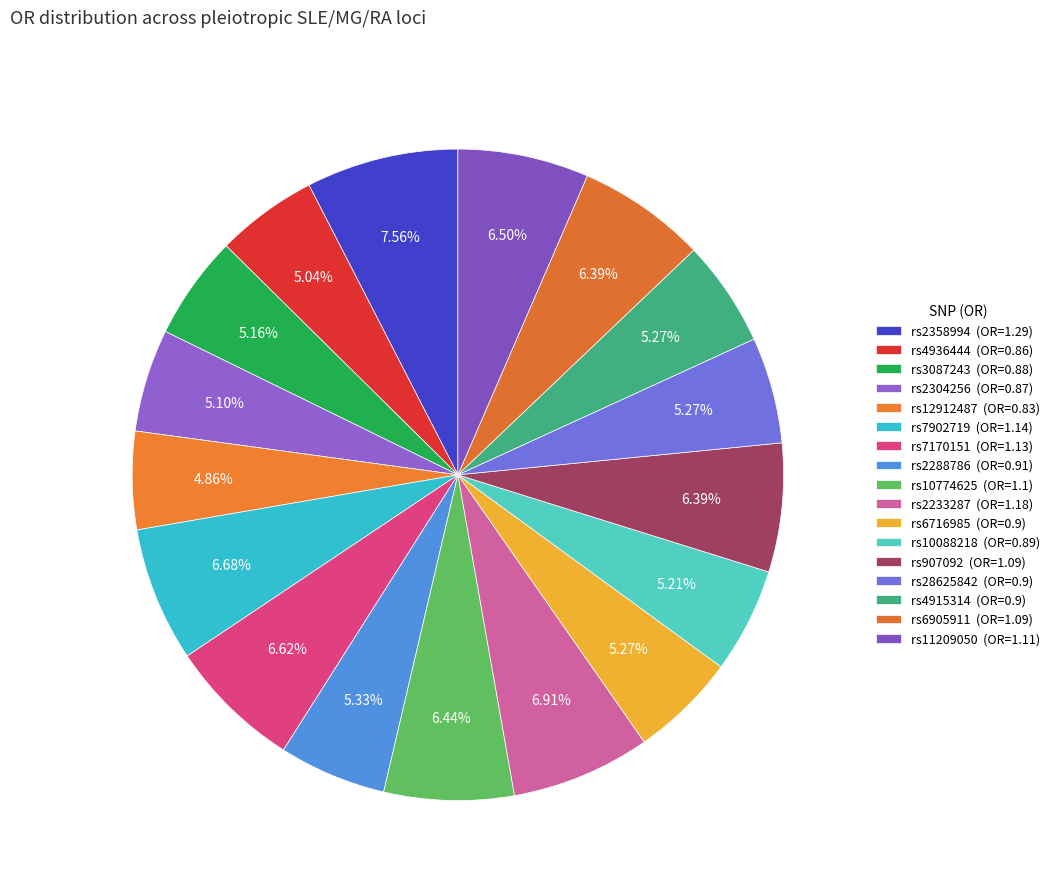

Count the number of slices in the pie.

17